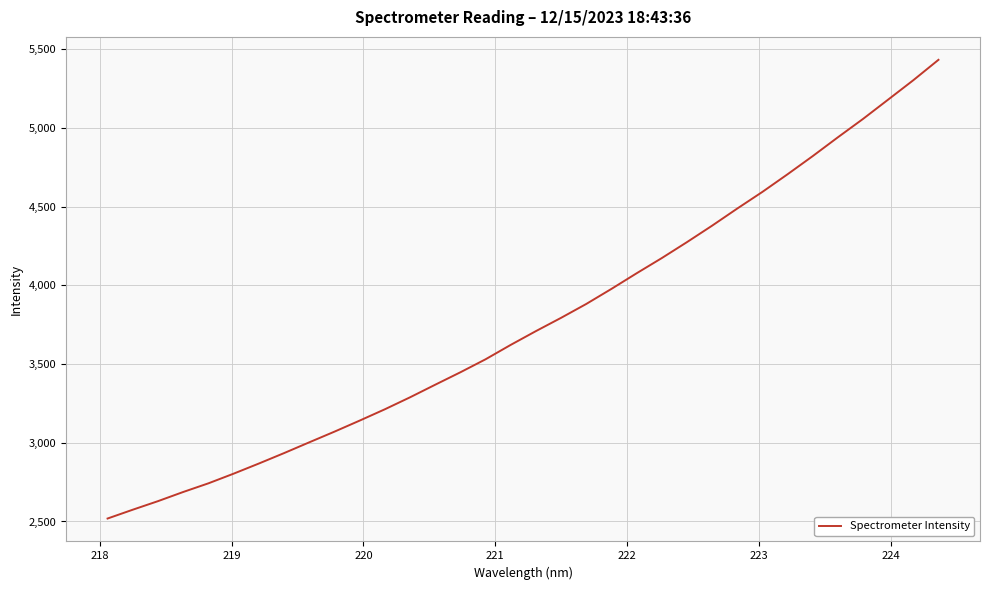

What is the difference between the maximum and second lowest values?

2857.1